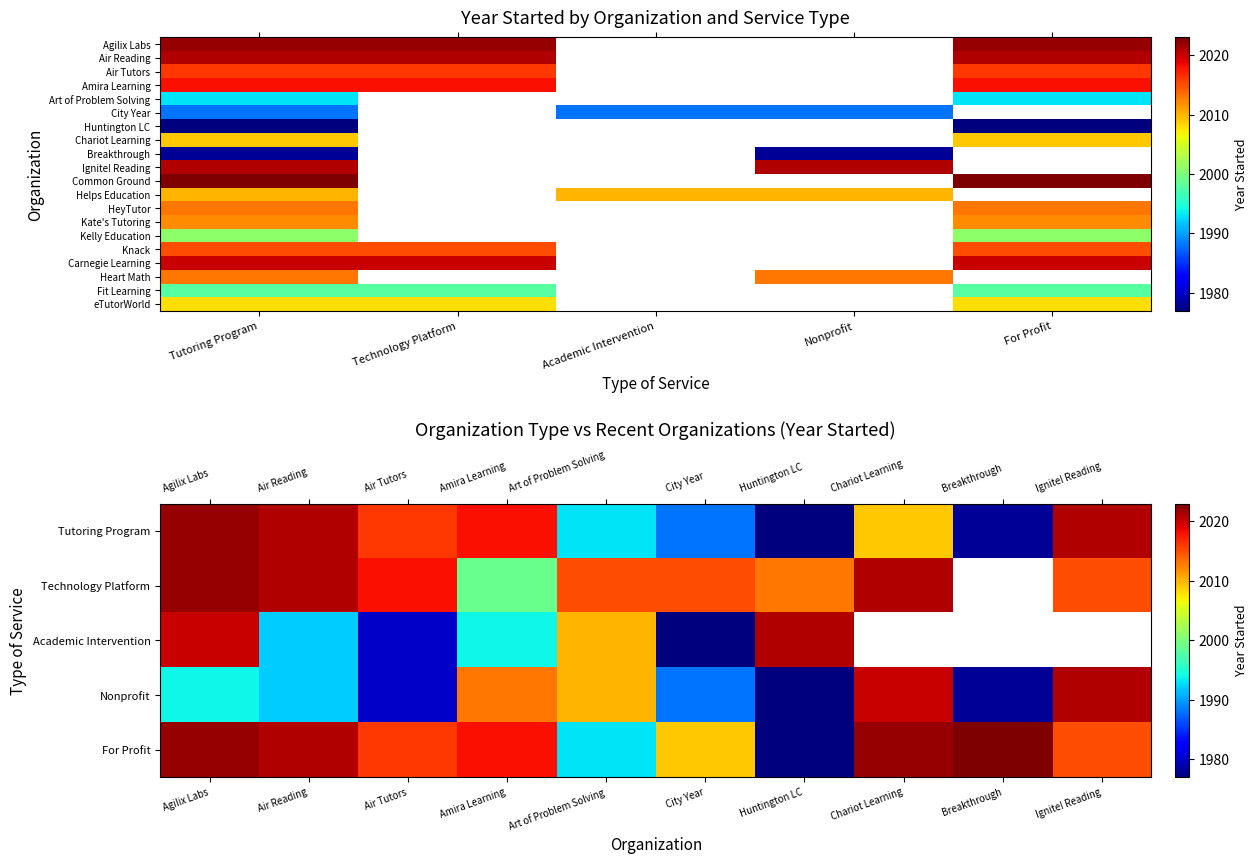

Where is Nonprofit nearest to the value 1010?

6